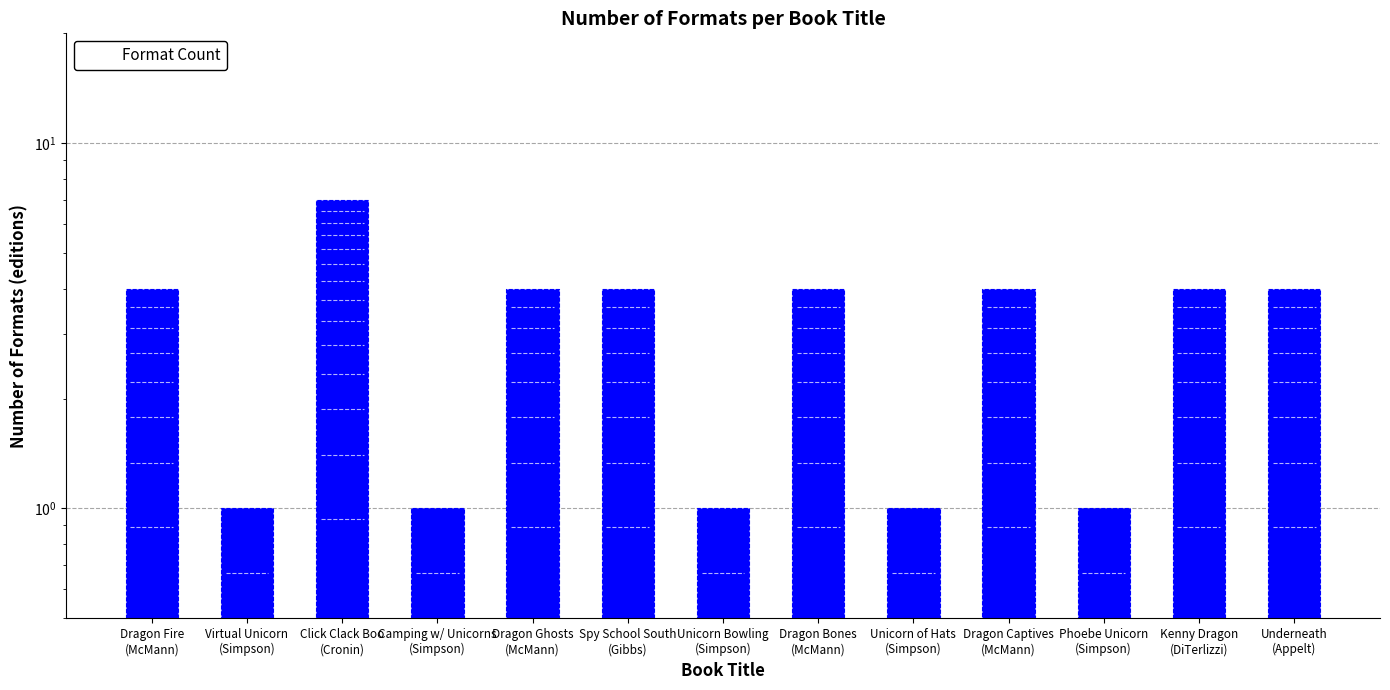

What is the minimum value shown in the chart?

1